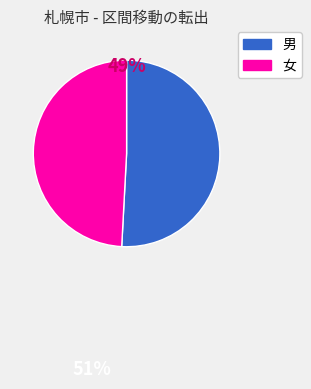

Is there any slice that represents more than half of the pie?

Yes